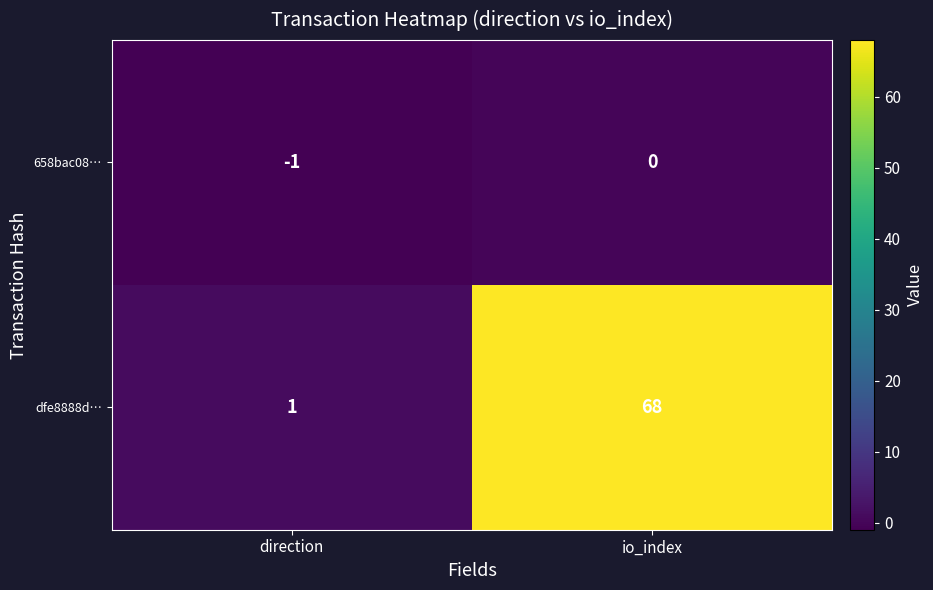

What is the difference between the highest and lowest values at io_index?

68